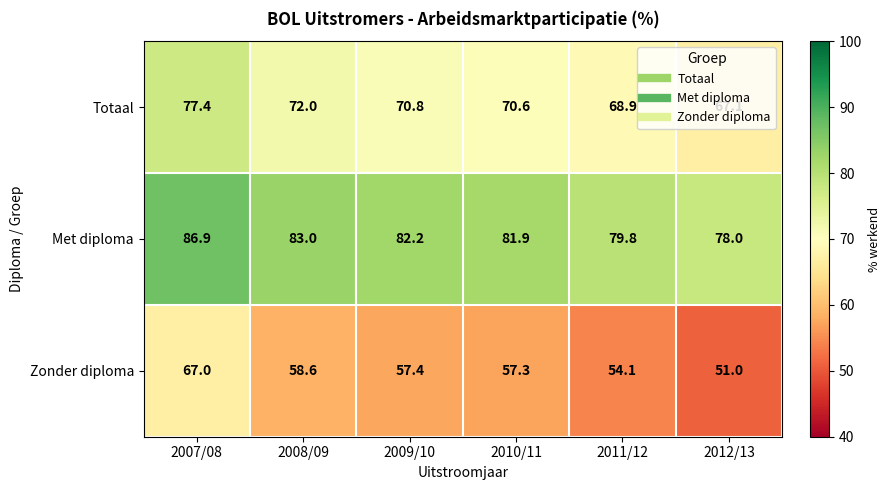

What is the total value across all series at 2011/12?

202.8